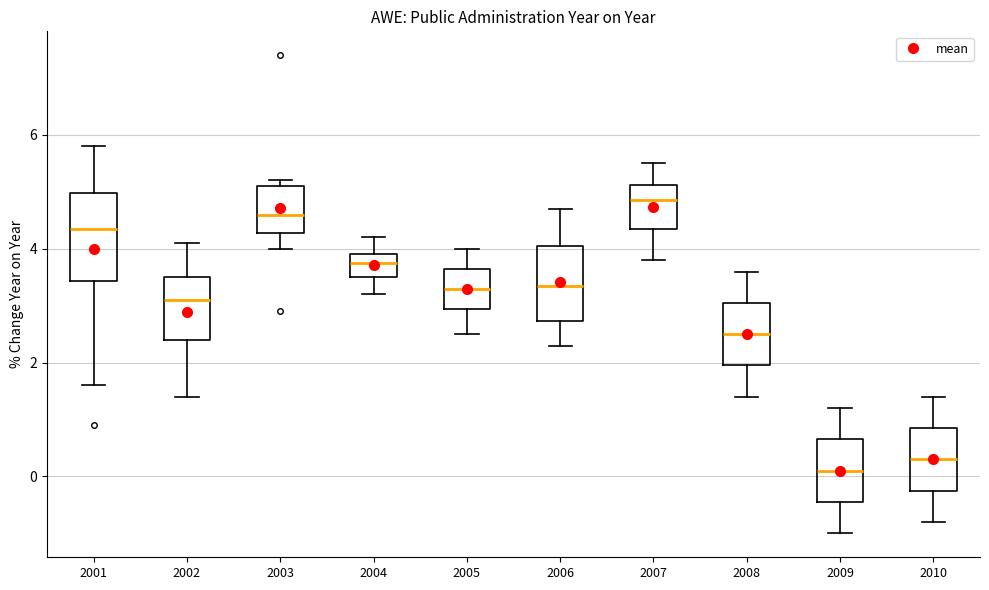

Which box's median line is the lowest?

2009